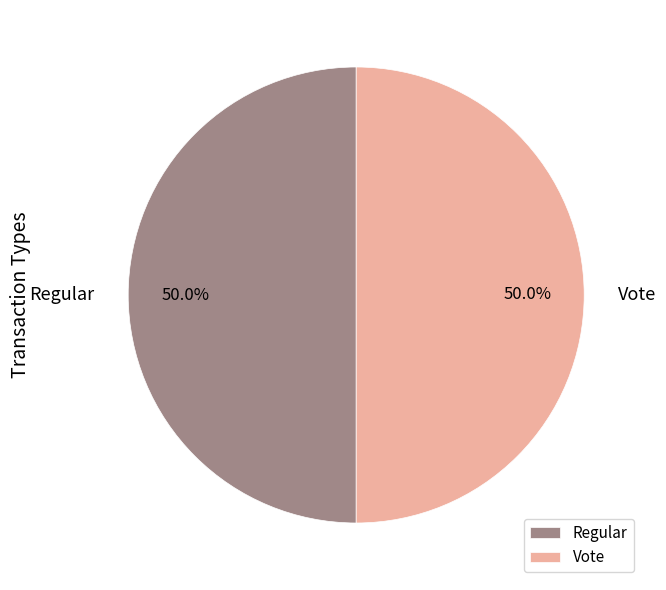

What is the total percentage of Regular and Vote?

100.0%